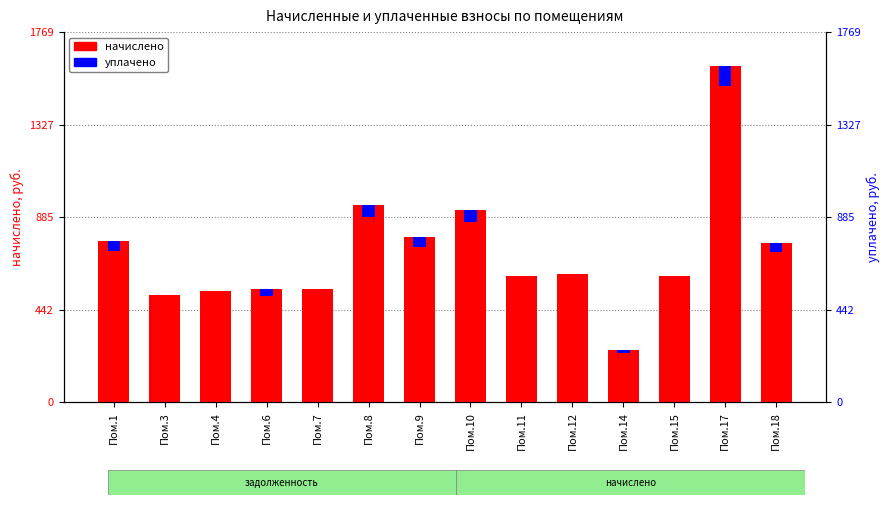

What is the sum of the начислено values at Пом.17 and Пом.1?

2379.1